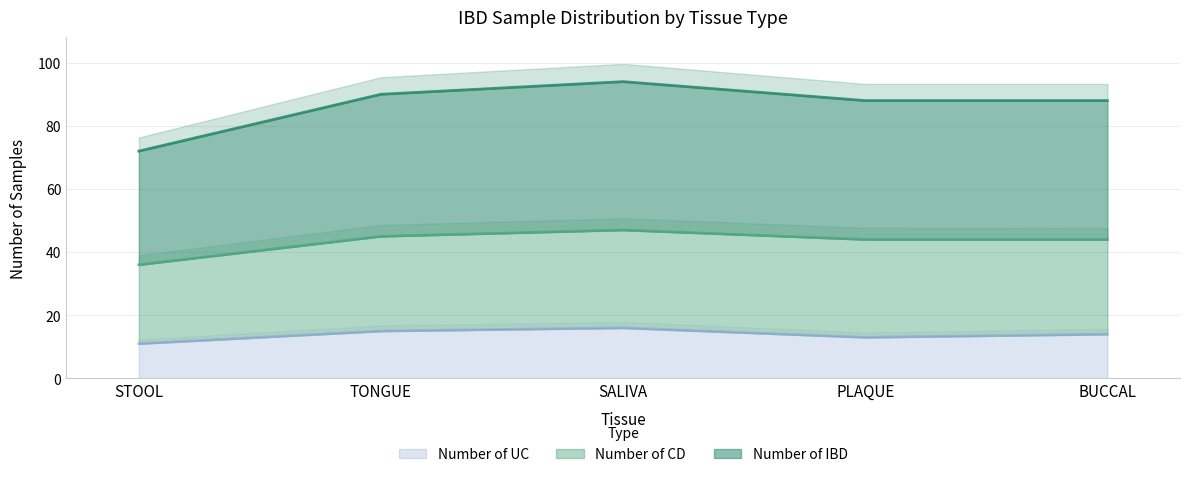

What is the highest value of the Number of UC series?

16